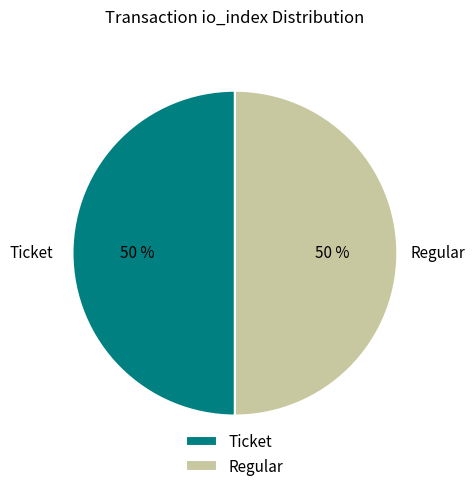

True or false: Regular accounts for 41% of the total.

False